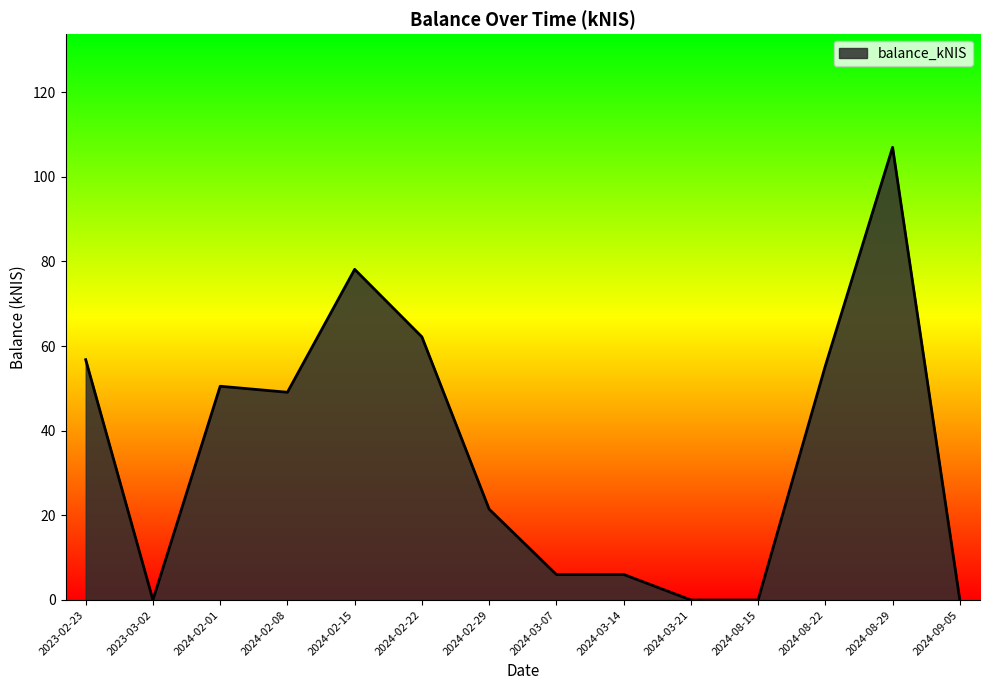

What is the difference between the maximum and minimum values?

107.0